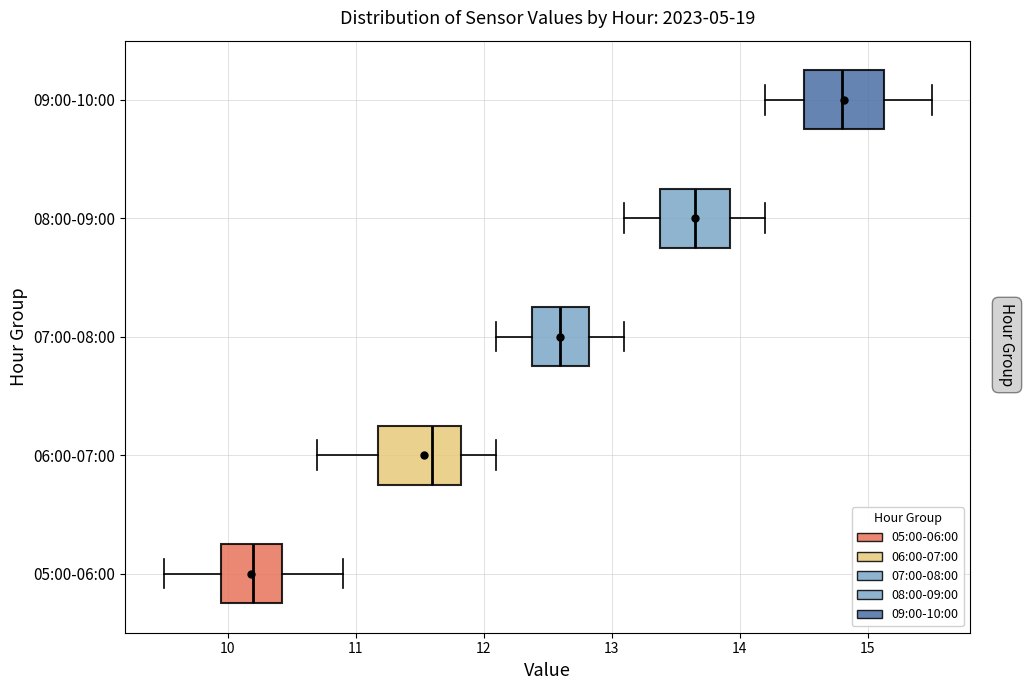

Where does the right whisker of the box for 09:00-10:00 end on the x-axis? The values are not printed on the chart, so give them approximately, as read against the axis.

15.5